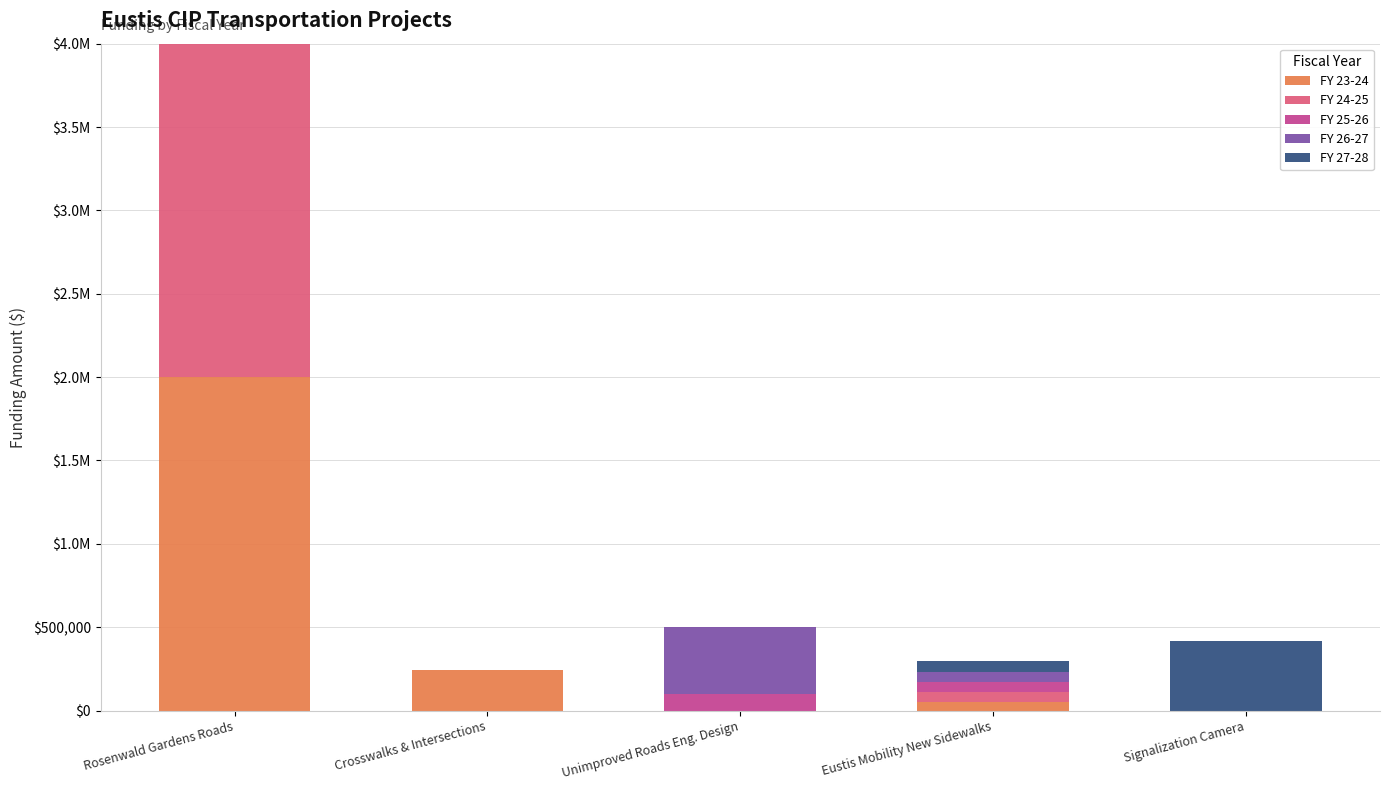

At which category is the sum across all series the highest?

Rosenwald Gardens Roads